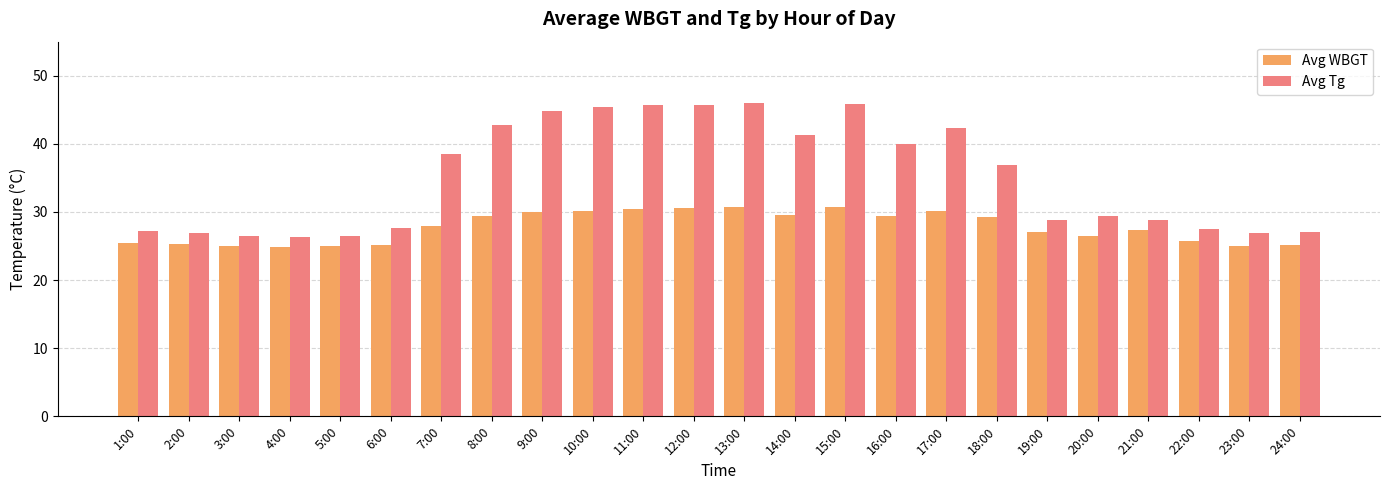

What is the minimum value shown in the chart?

24.9